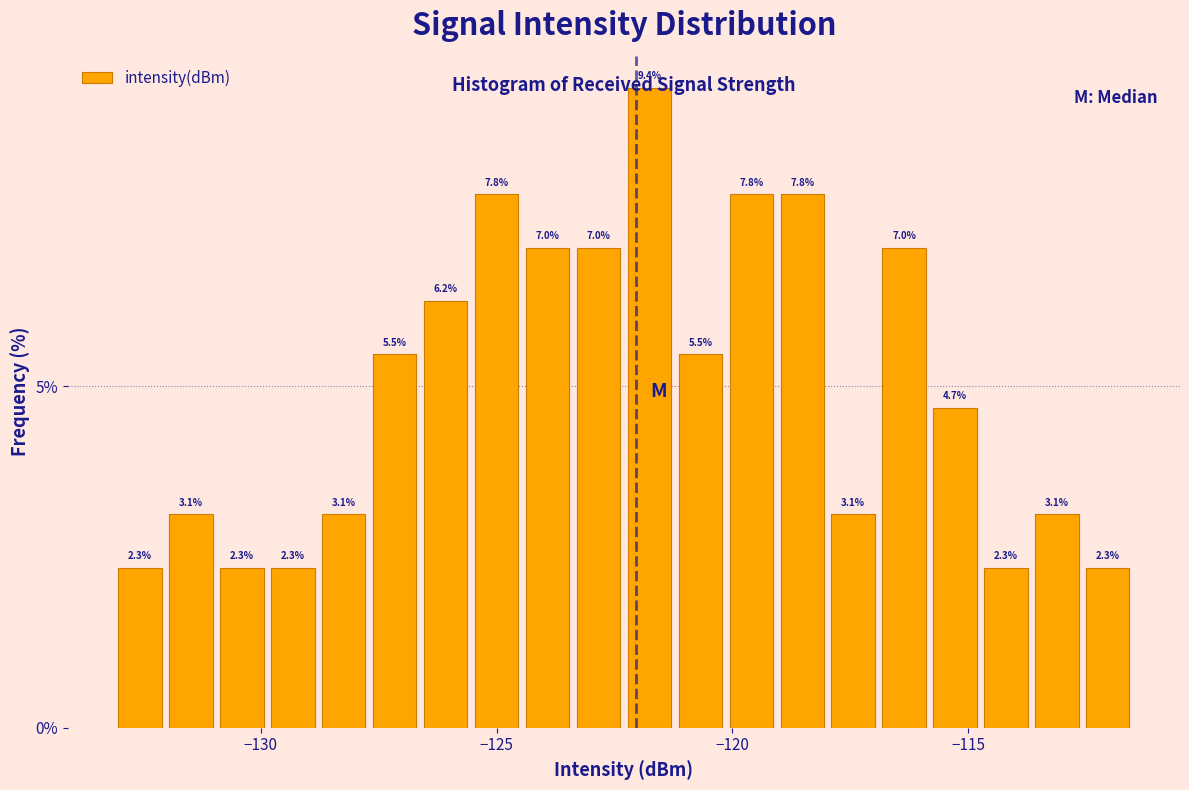

Read against the x-axis, roughly where is the centre of the tallest bar?

-122.0